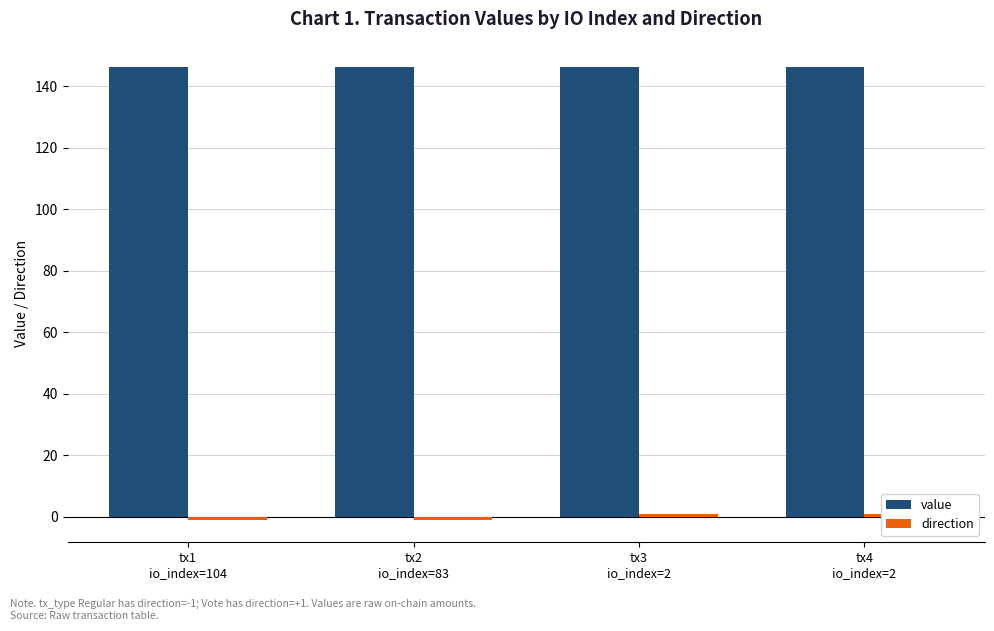

What is the total value across all series at tx1
io_index=104?

145.2